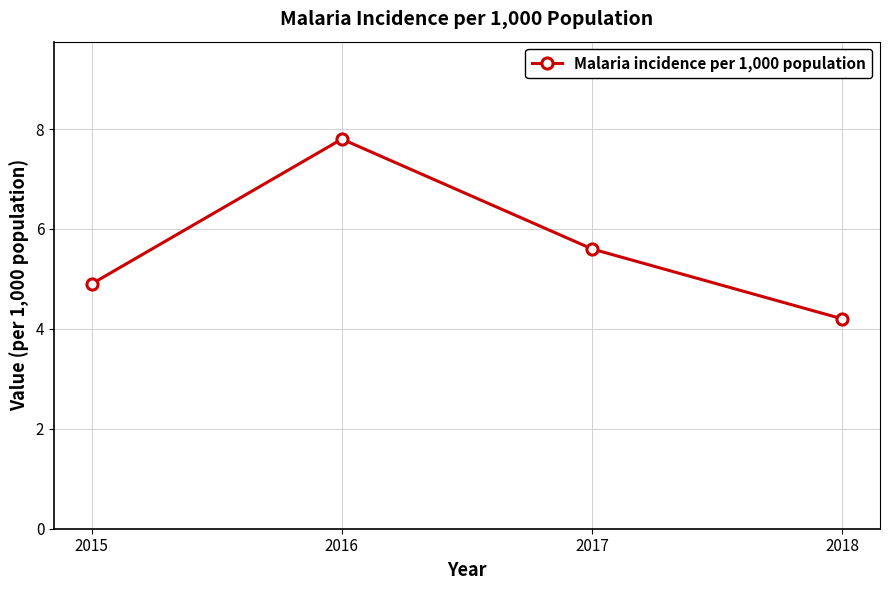

What is the change in value from 2016 to 2017?

-2.2